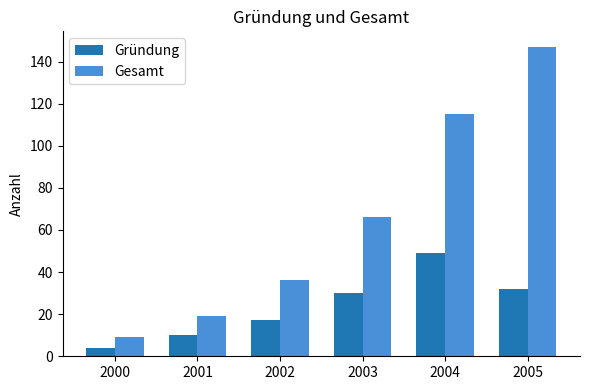

Reading right to left, list all the values displayed in this chart.

Gründung: 32	49	30	17	10	4
Gesamt: 147	115	66	36	19	9